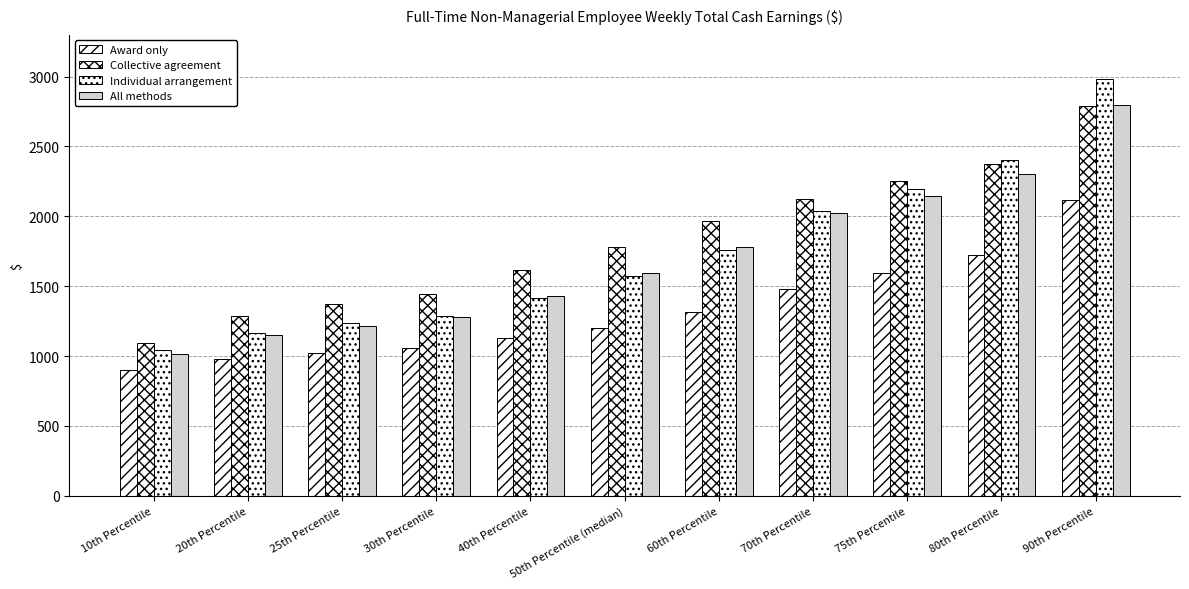

List the labels in order of Collective agreement value, largest first.

90th Percentile, 80th Percentile, 75th Percentile, 70th Percentile, 60th Percentile, 50th Percentile (median), 40th Percentile, 30th Percentile, 25th Percentile, 20th Percentile, 10th Percentile